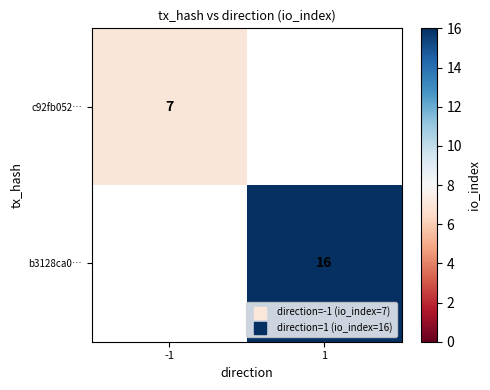

True or false: b3128ca0… has a value of 22 at 1.

False